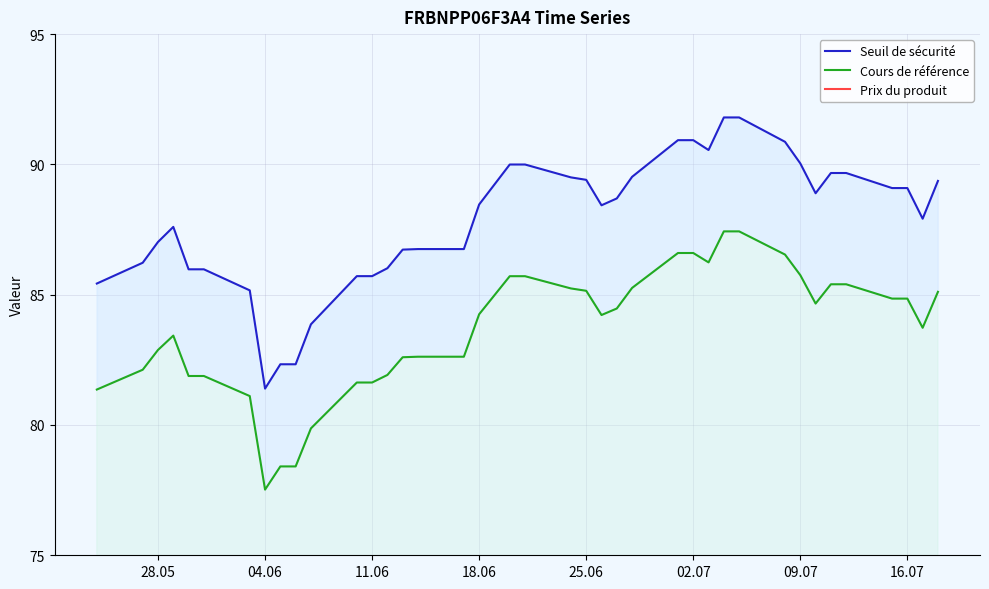

In Prix du produit, how many points are lower than both neighbors (excluding endpoints)?

8